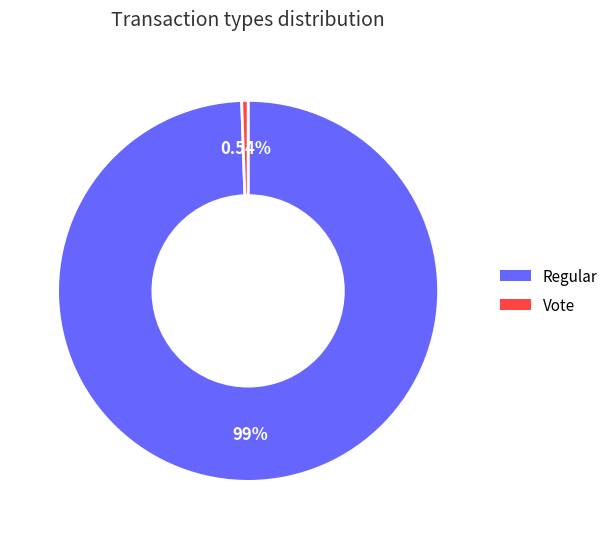

Which category has the smallest portion of the pie?

Vote